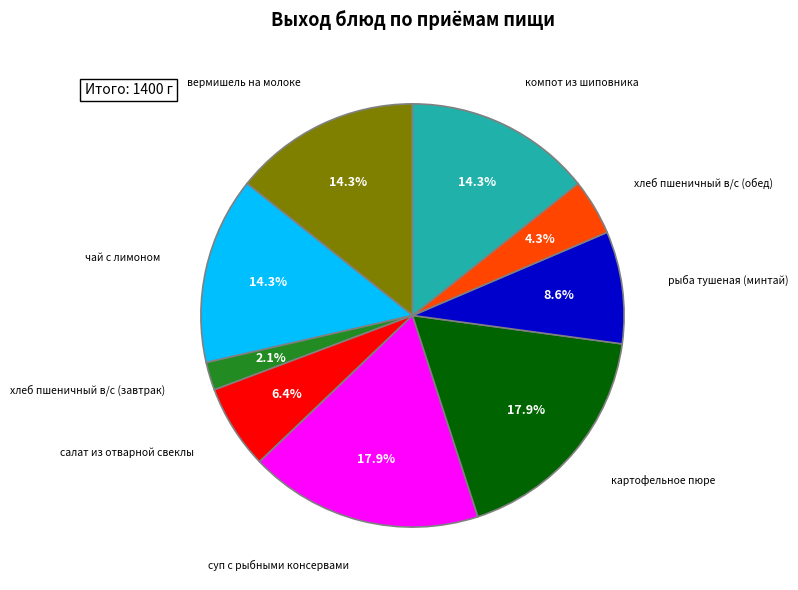

Is there any slice that represents more than half of the pie?

No